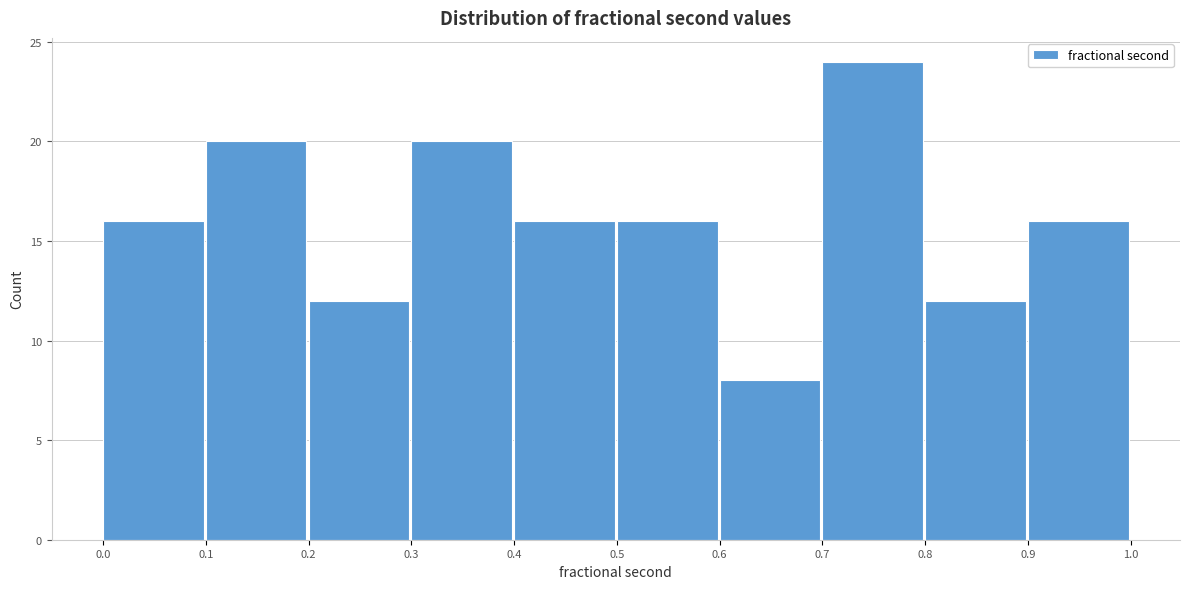

Reading left to right, list every bar in this chart as the range it spans on the x-axis followed by its height. The values are not printed on the chart, so give them approximately, as read against the axis.

0.0 to 0.1: 16
0.1 to 0.2: 20
0.2 to 0.3: 12
0.3 to 0.4: 20
0.4 to 0.5: 16
0.5 to 0.6: 16
0.6 to 0.7: 8
0.7 to 0.8: 24
0.8 to 0.9: 12
0.9 to 1.0: 16